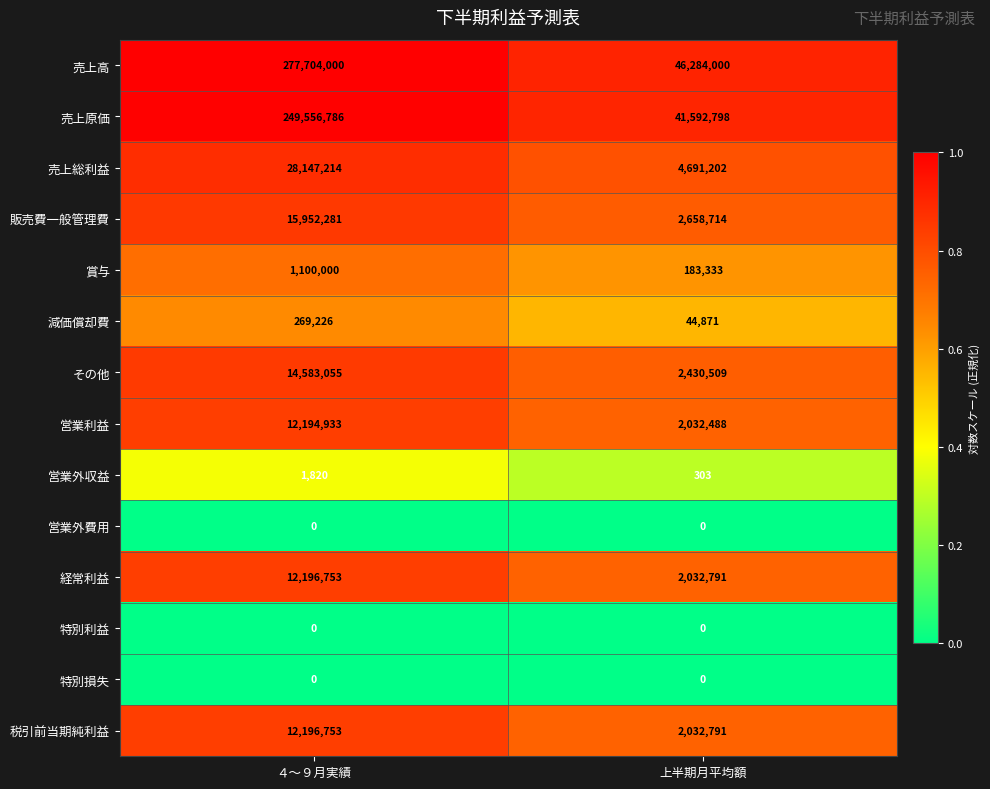

Reading left to right, transcribe all the data shown in this chart.

売上高: ４～９月実績=277704000	上半期月平均額=46284000
売上原価: ４～９月実績=249556786	上半期月平均額=41592798
売上総利益: ４～９月実績=28147214	上半期月平均額=4691202
販売費一般管理費: ４～９月実績=15952281	上半期月平均額=2658714
賞与: ４～９月実績=1100000	上半期月平均額=183333
減価償却費: ４～９月実績=269226	上半期月平均額=44871
その他: ４～９月実績=14583055	上半期月平均額=2430509
営業利益: ４～９月実績=12194933	上半期月平均額=2032488
営業外収益: ４～９月実績=1820	上半期月平均額=303
営業外費用: ４～９月実績=0	上半期月平均額=0
経常利益: ４～９月実績=12196753	上半期月平均額=2032791
特別利益: ４～９月実績=0	上半期月平均額=0
特別損失: ４～９月実績=0	上半期月平均額=0
税引前当期純利益: ４～９月実績=12196753	上半期月平均額=2032791